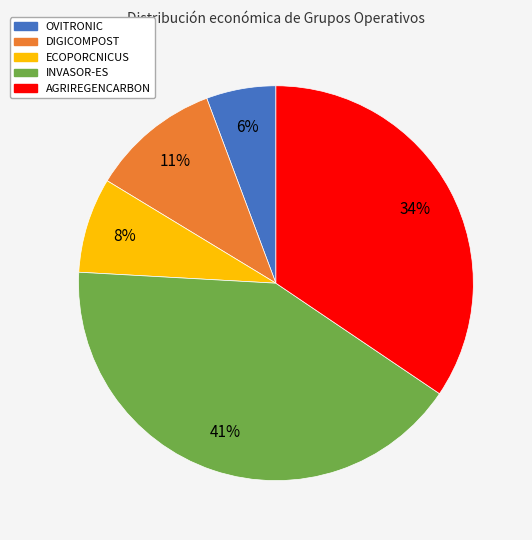

Do OVITRONIC and ECOPORCNICUS together represent more than half of the pie?

No